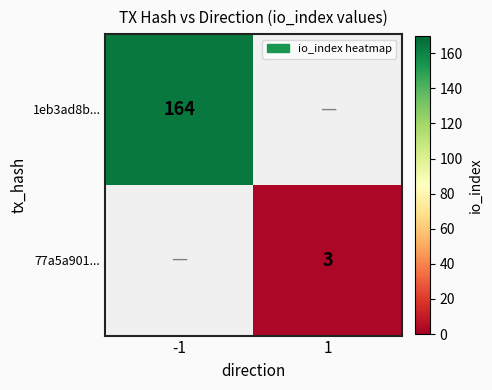

The 77a5a901... series shows 1 at 1. True or false?

False